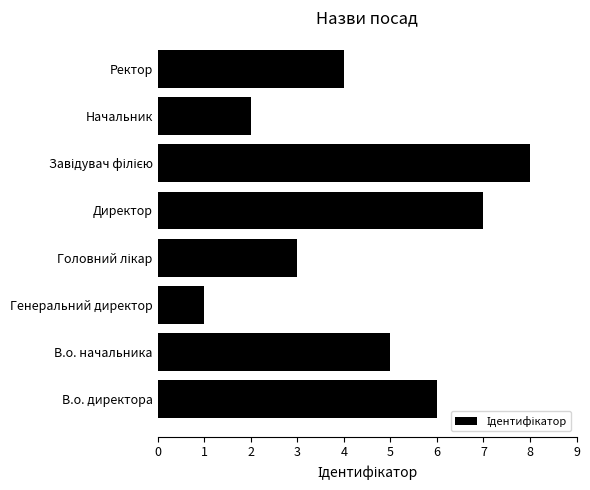

What is the change in value from В.о. начальника to Генеральний директор?

-4